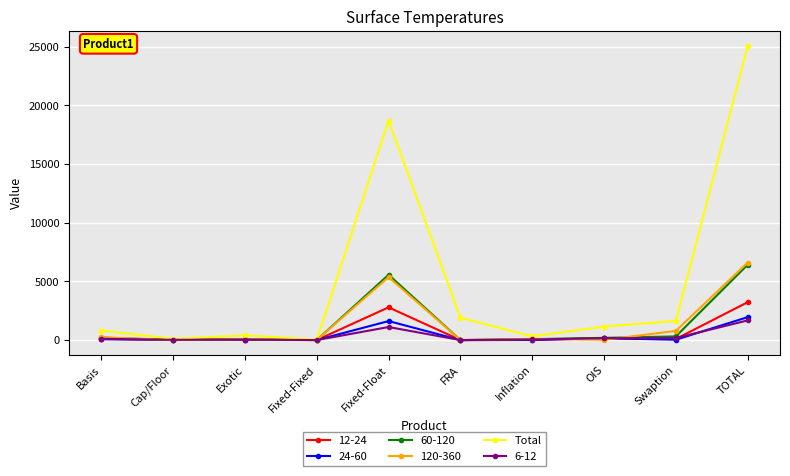

Which series has the widest spread of values?

Total